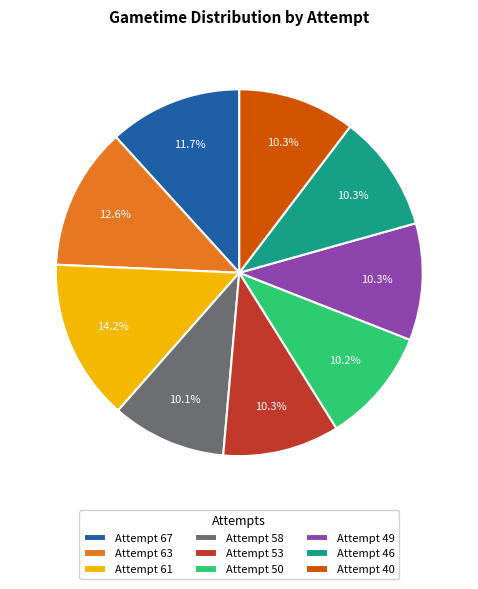

What is the largest slice in the pie chart?

Attempt 61